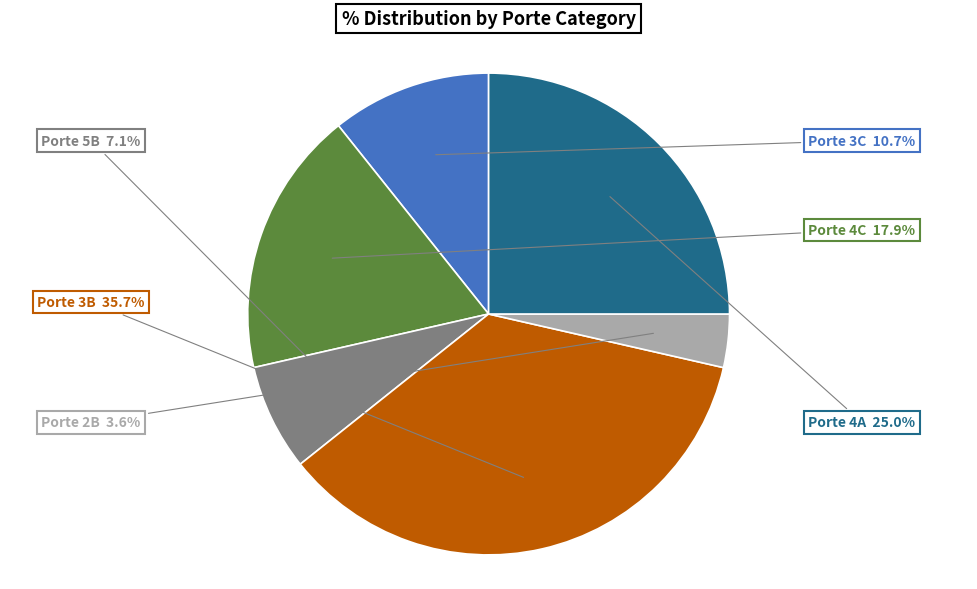

What portion of the pie excludes Porte 3B?

64.3%